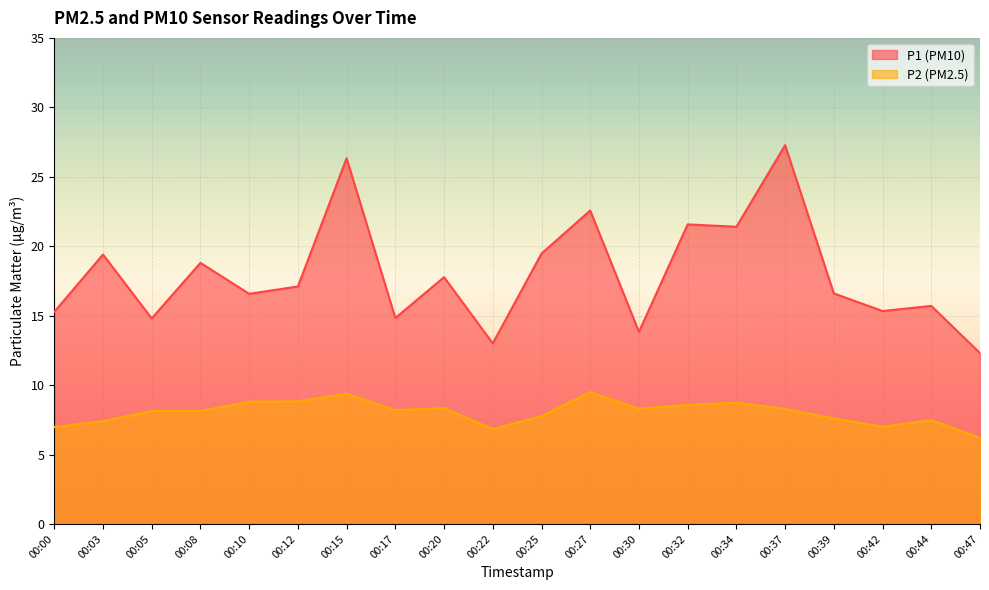

What is the sum of all P1 values?

359.9